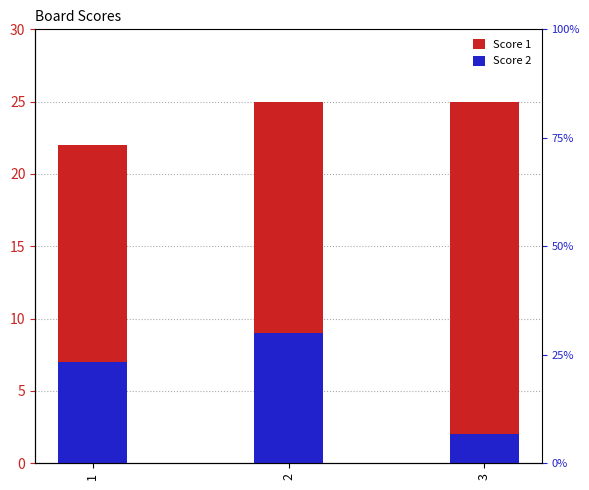

At how many categories does at least one series exceed 15?

3